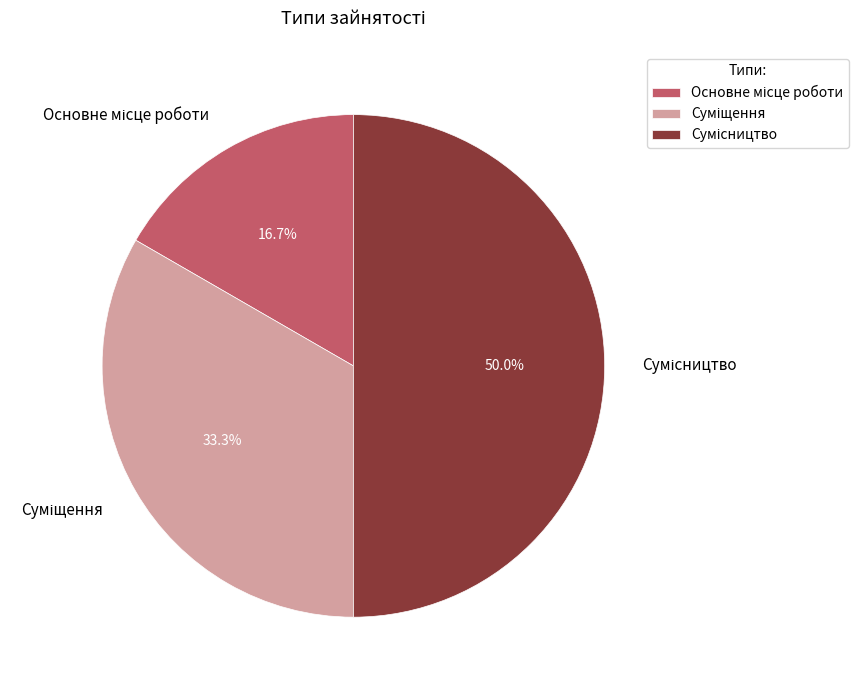

How many segments does this pie chart have?

3